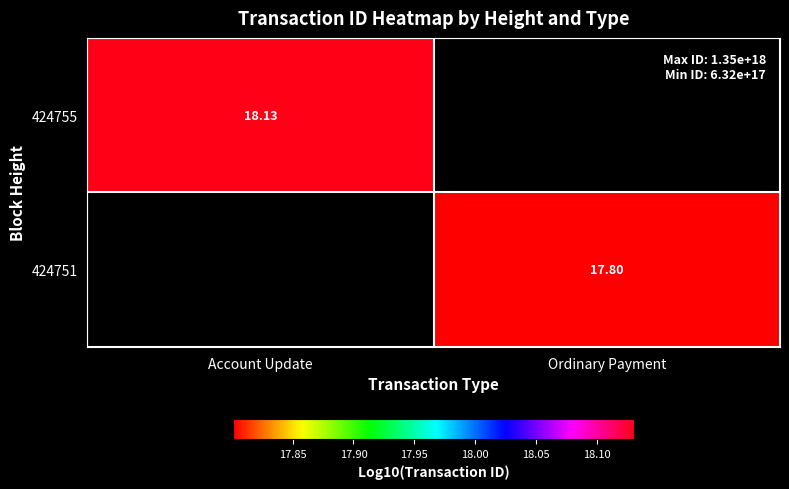

Is it true that 424755 equals 18.1 at Account Update?

True